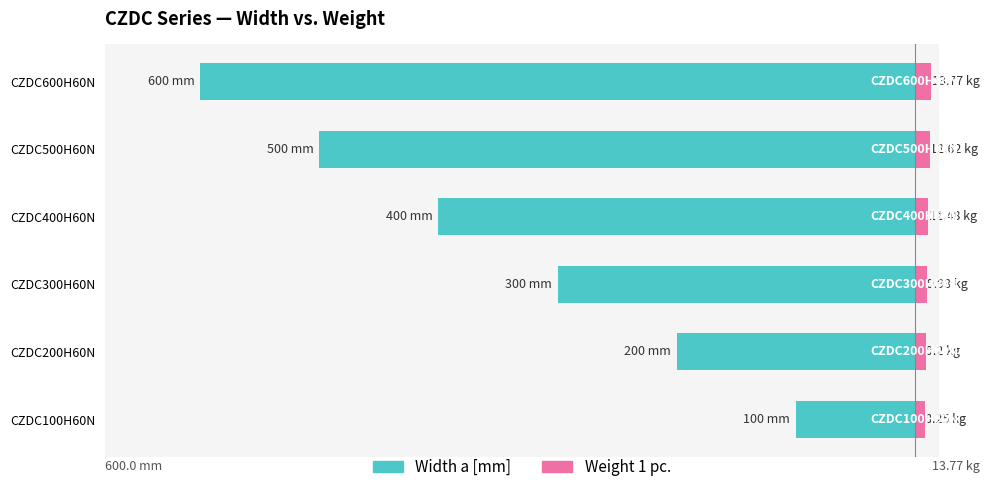

Are the bars horizontal?

Yes